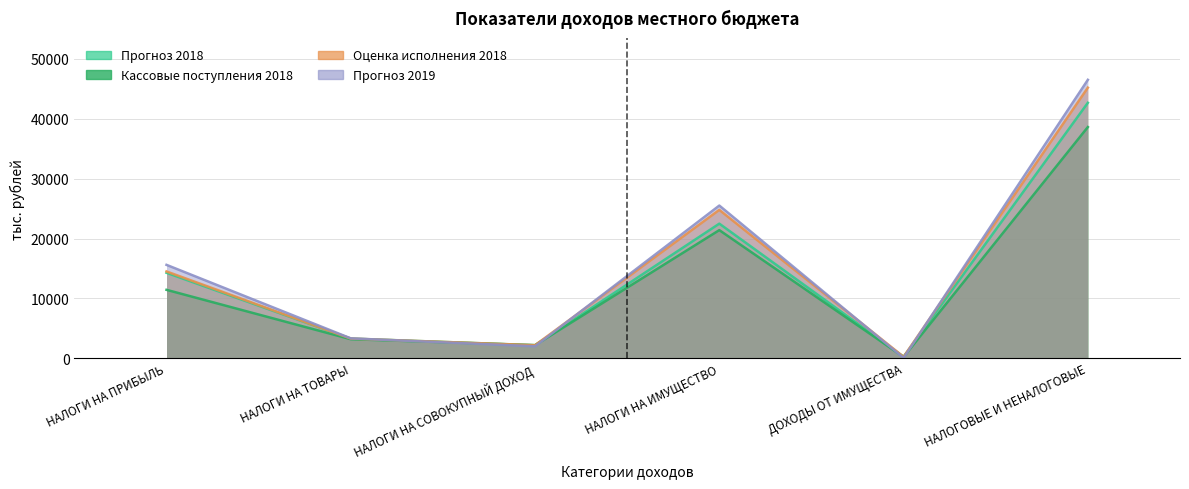

Between НАЛОГИ НА ПРИБЫЛЬ and НАЛОГОВЫЕ И НЕНАЛОГОВЫЕ, which series saw the biggest shift?

Прогноз 2019